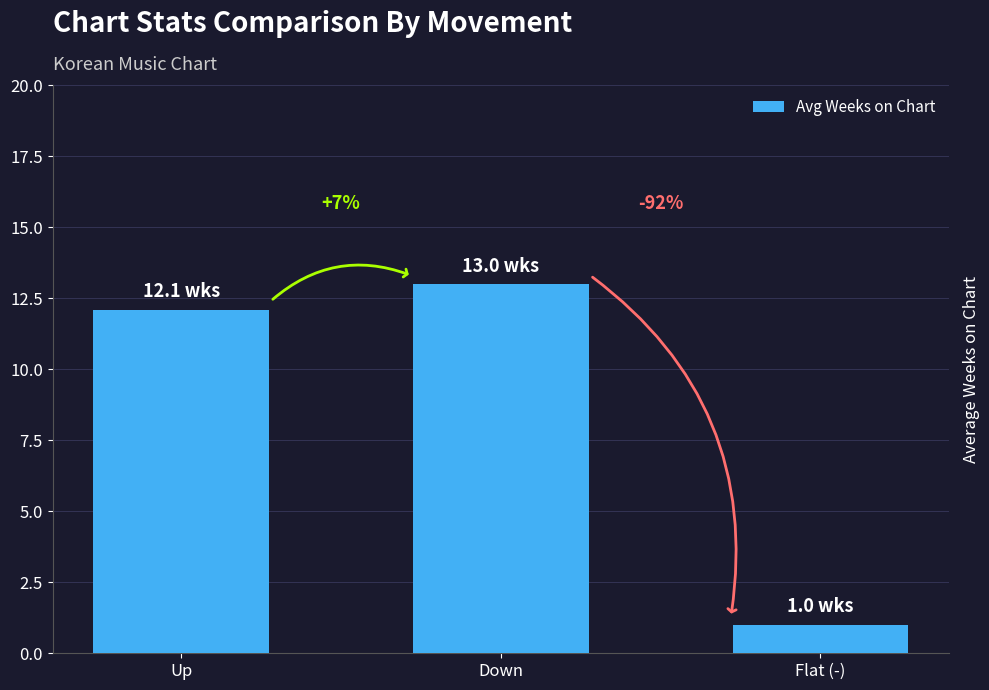

Read the value at Down.

13.0